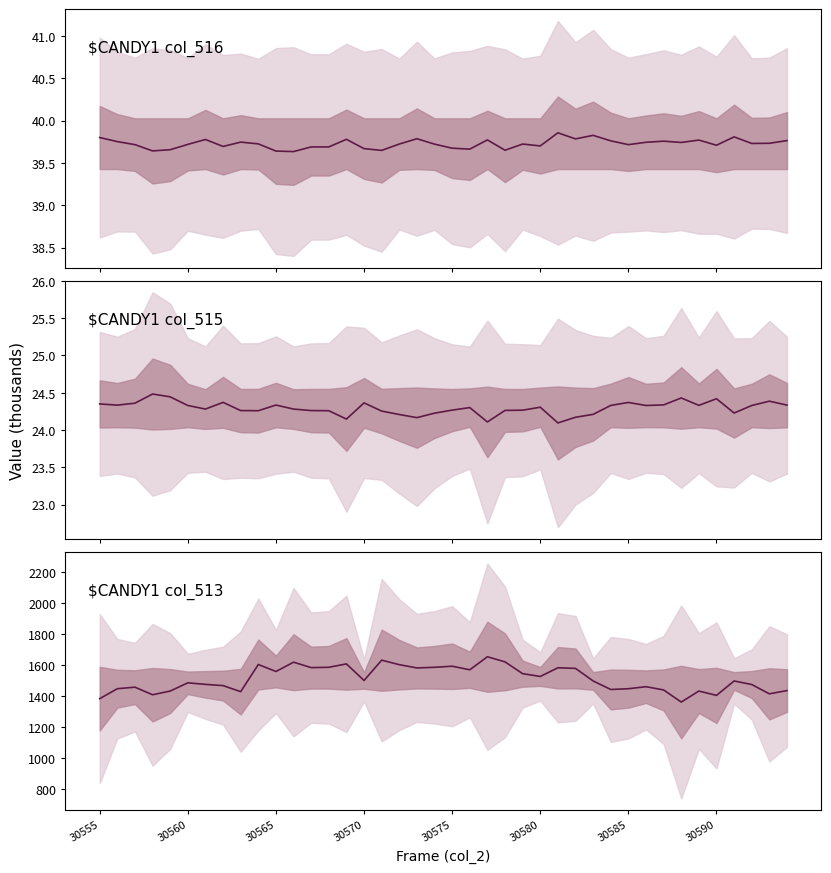

How many data points in col_513 are above 1498?

19